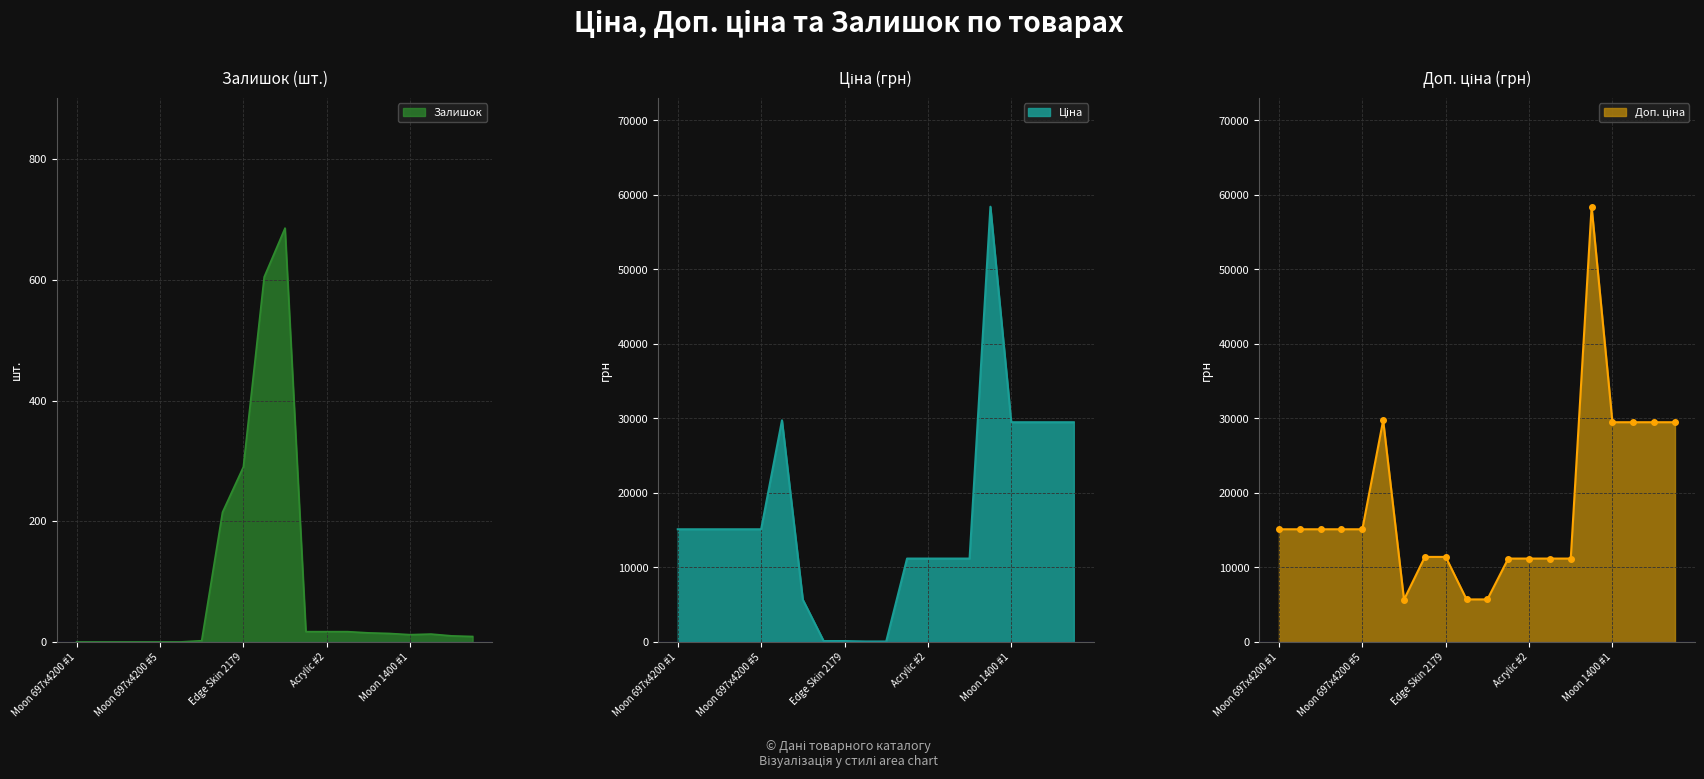

How many values in the Доп. ціна series exceed 15120?

6